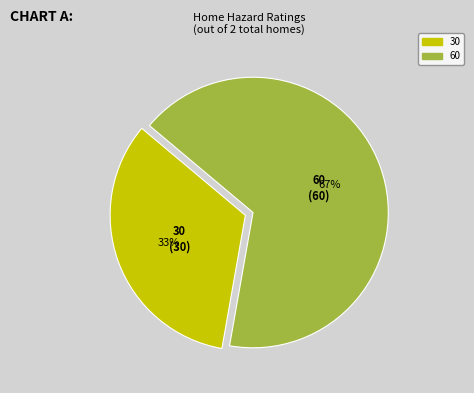

Count the number of slices in the pie.

2